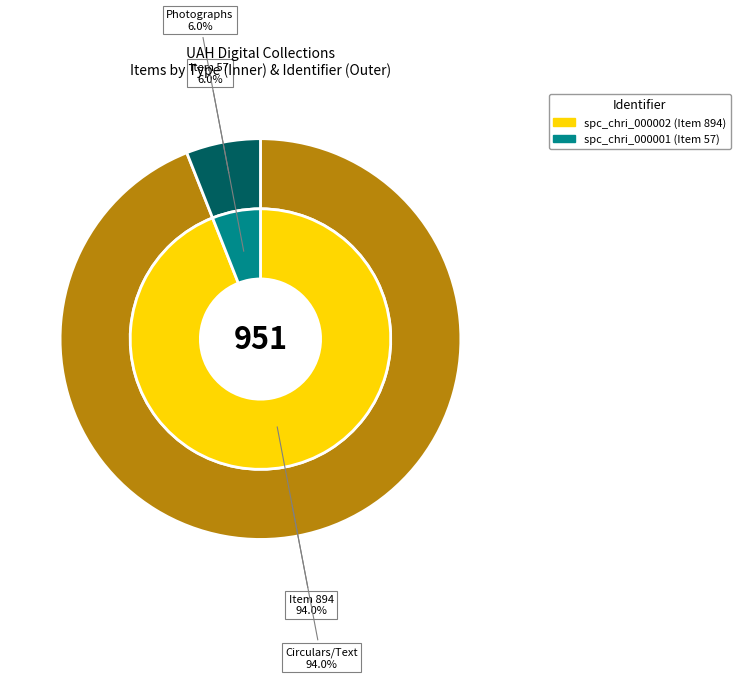

To the nearest percent, what is the average slice percentage?

50%